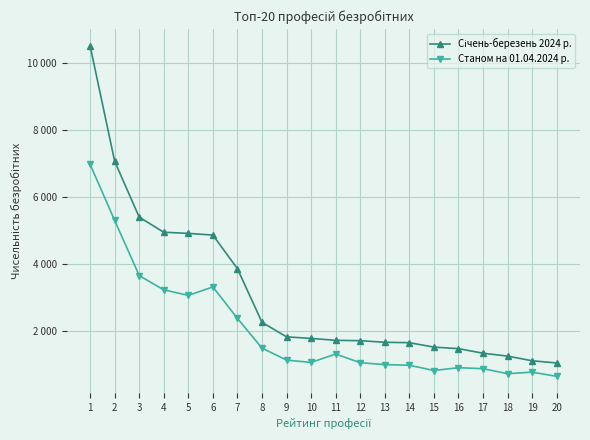

What is the sum of all Січень-березень 2024 р. values?

61852